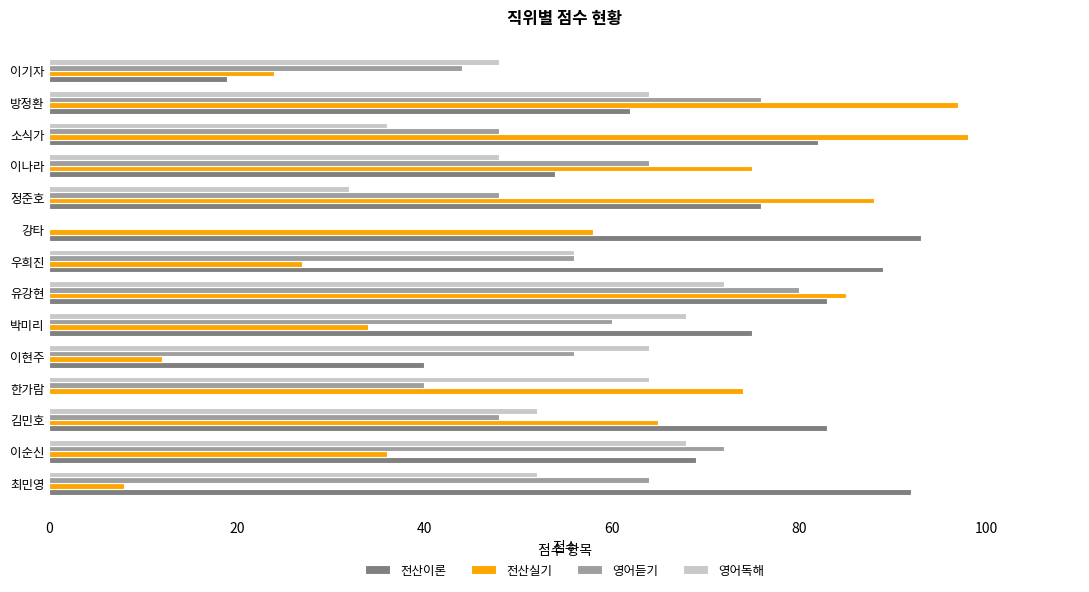

What is the approximate value of 영어듣기 at 정준호, to the nearest 5?

50